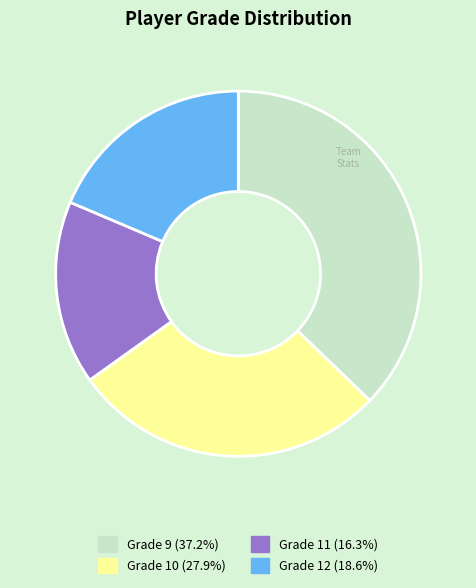

Which has a higher value, Grade 11 or Grade 12?

Grade 12